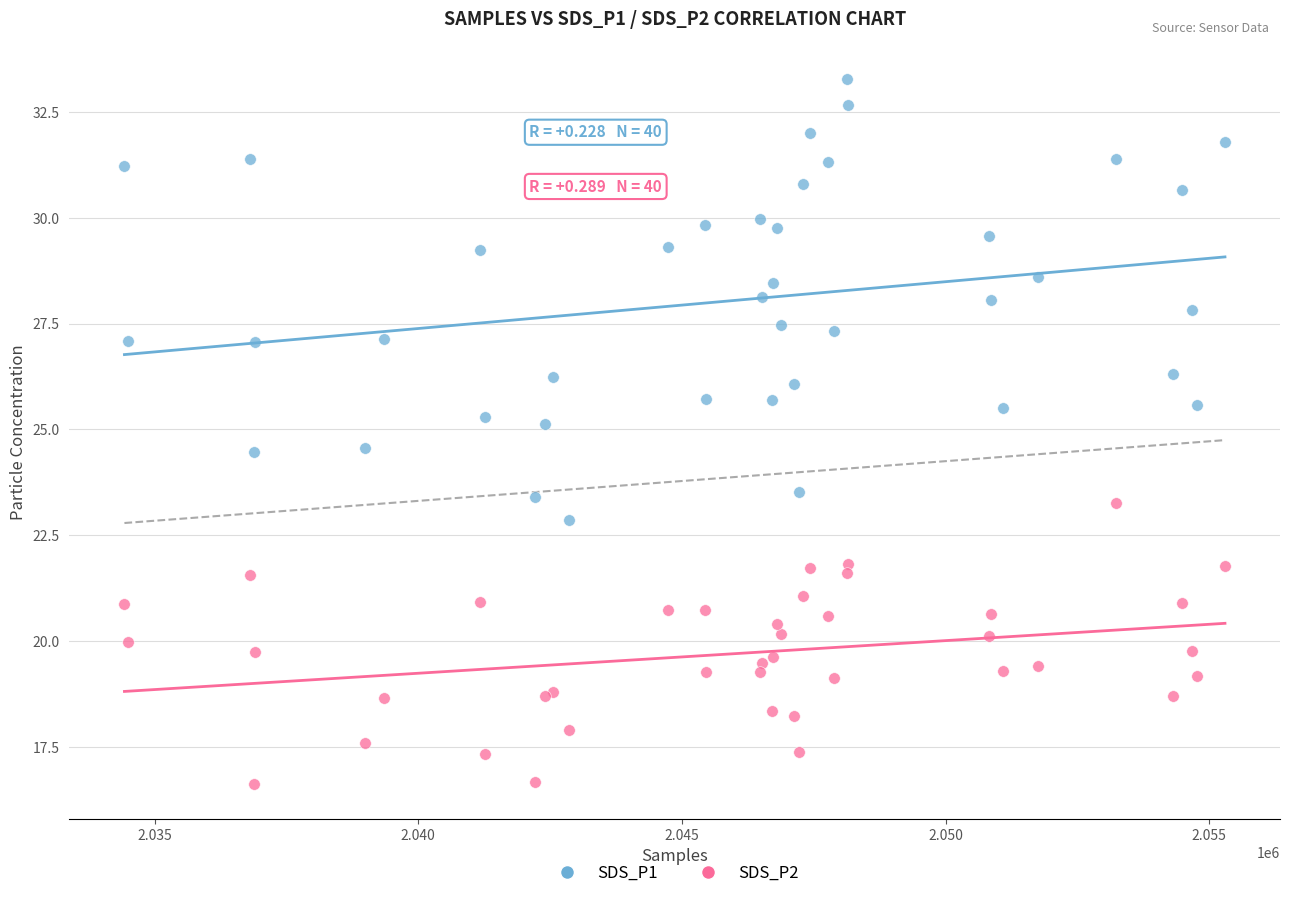

What are all the series names shown in the legend?

SDS_P1, SDS_P2